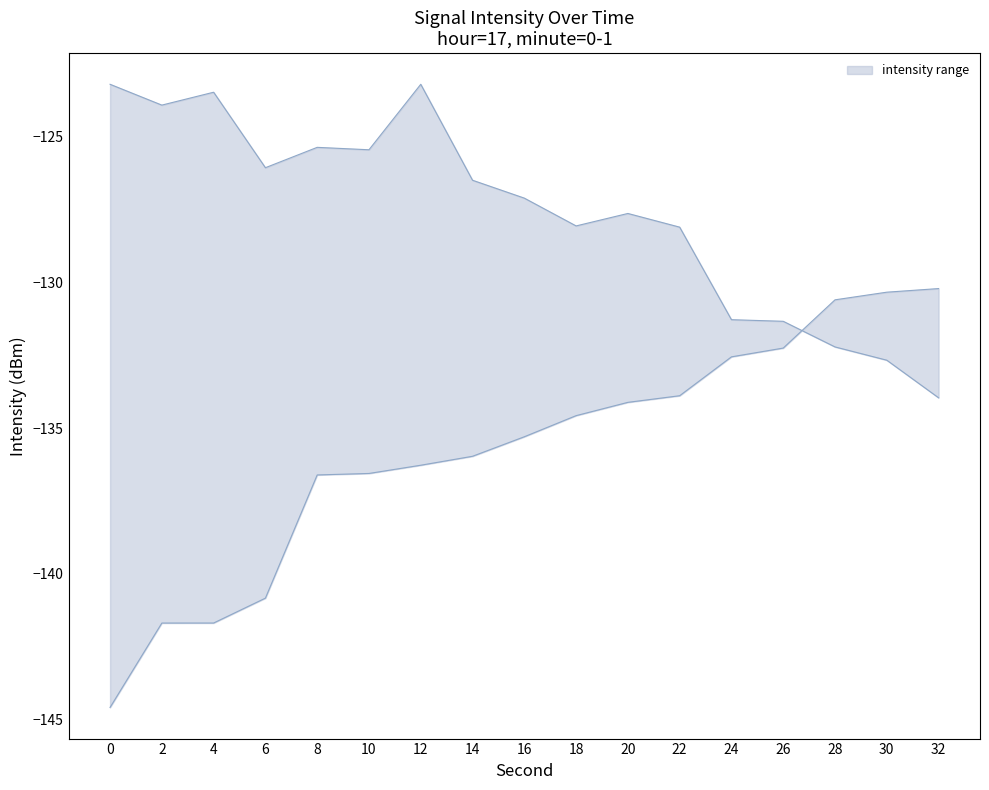

Which series has the largest range (max minus min)?

intensity_lower